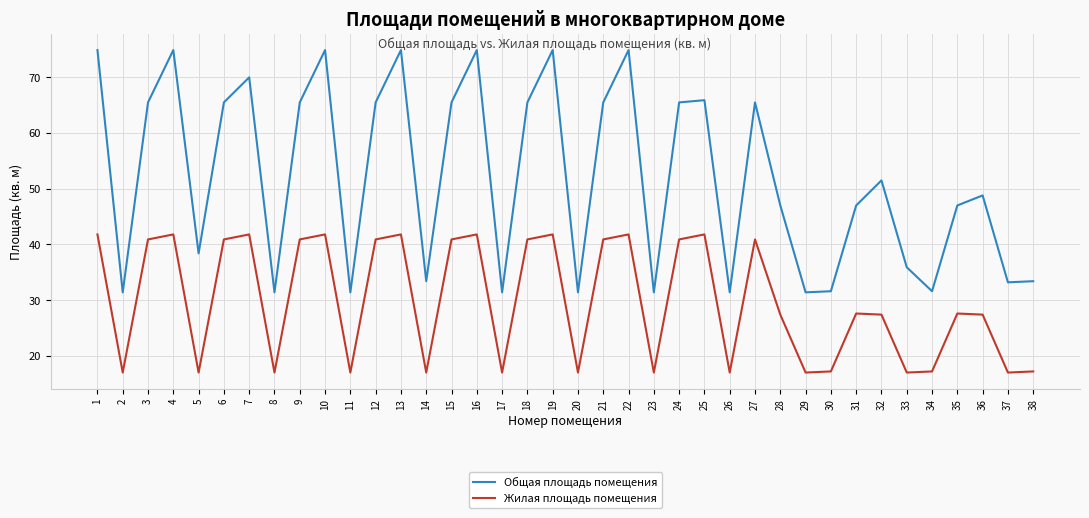

What is the lowest value of the Общая площадь помещения series?

31.4